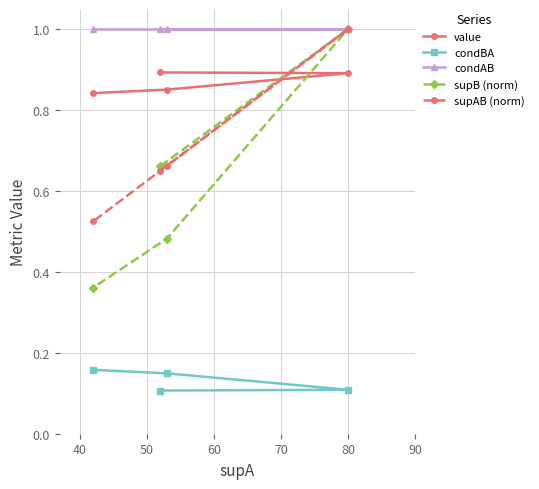

At how many categories does at least one series exceed 0?

4